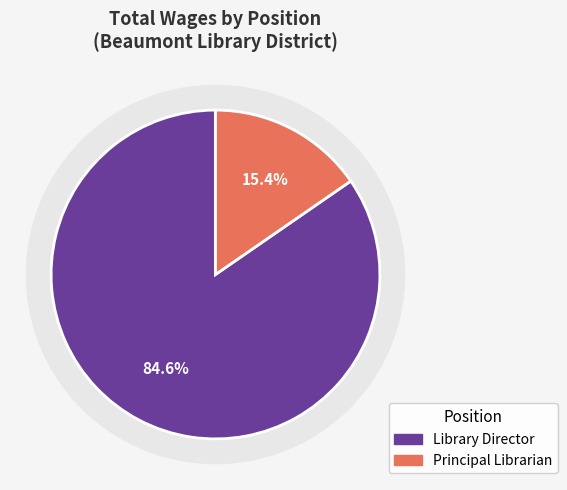

What is the total percentage of Library Director and Principal Librarian?

100.0%